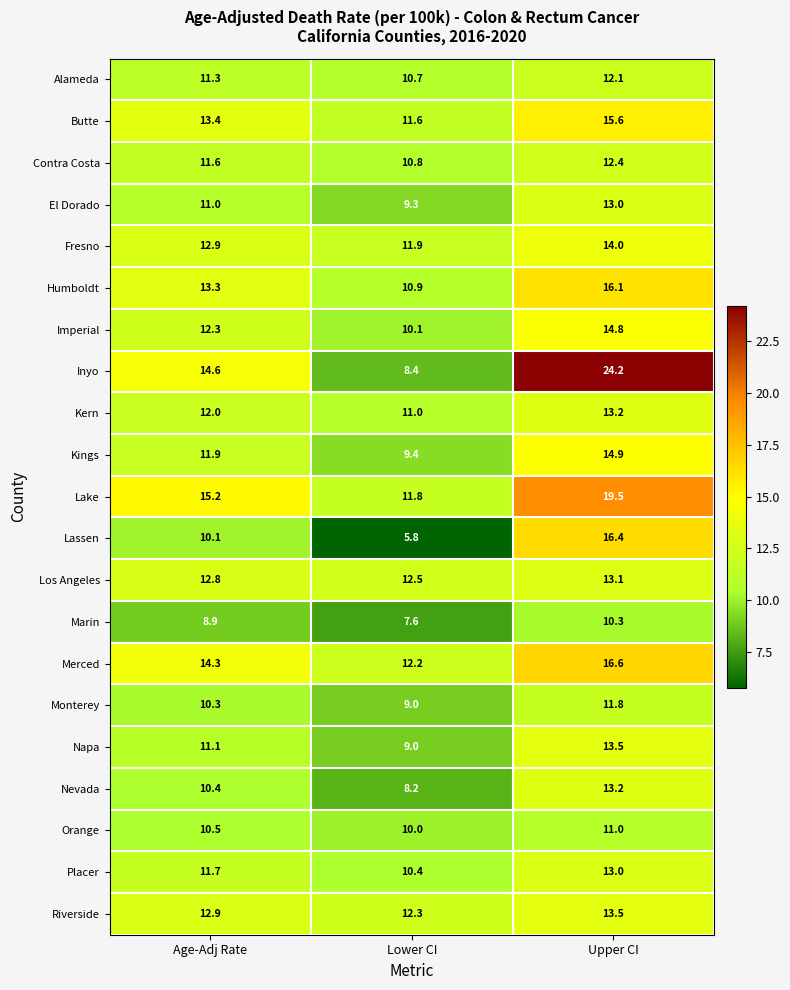

Rank the categories by Humboldt value from highest to lowest.

Upper CI, Age-Adj Rate, Lower CI